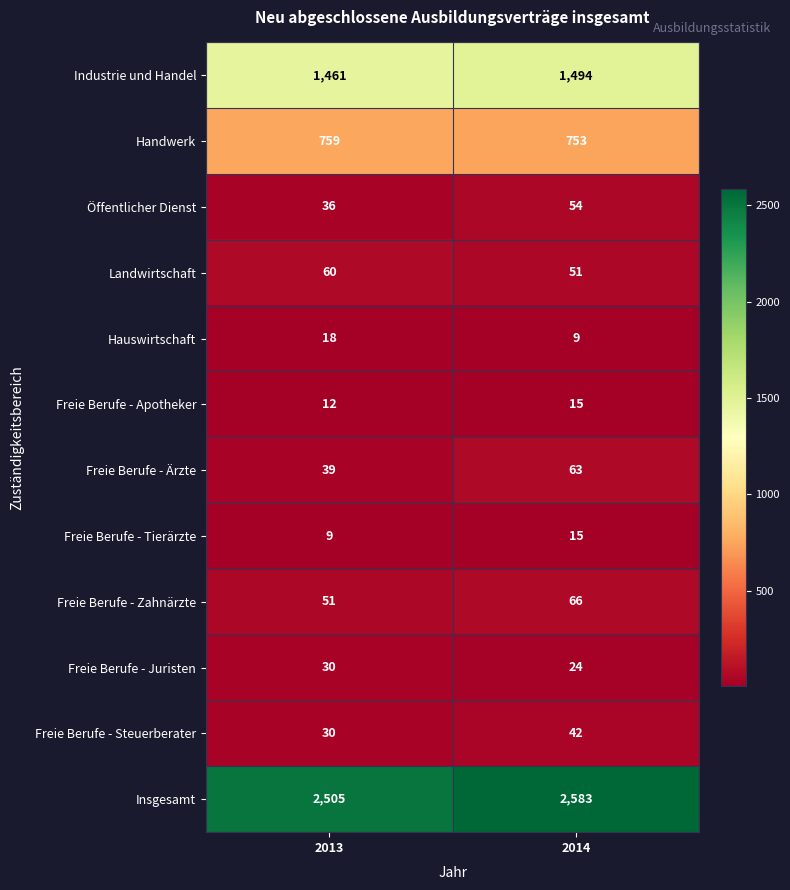

What is the difference between the highest and lowest values at 2014?

2574